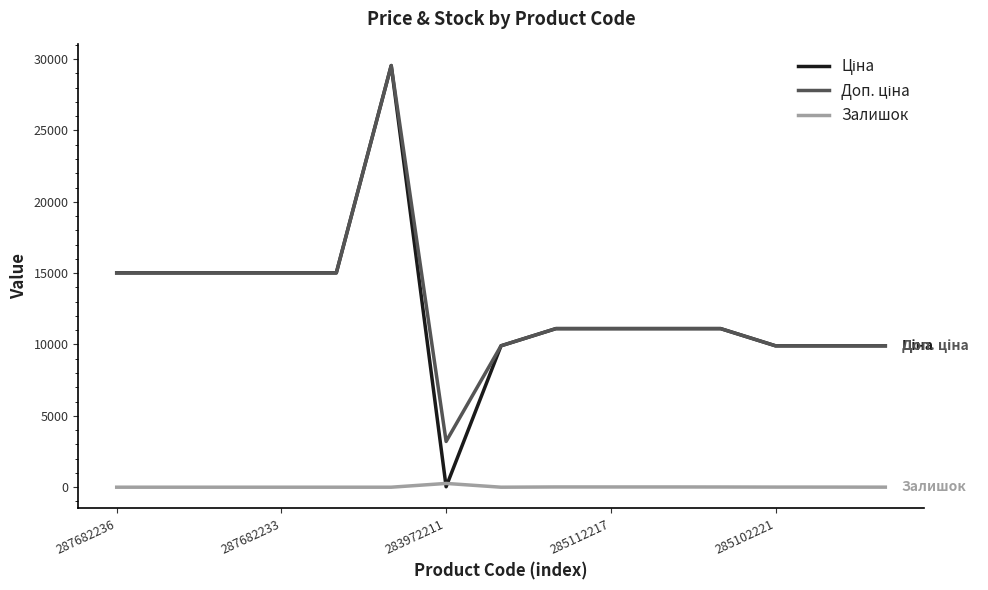

What is the greatest value displayed?

29548.9